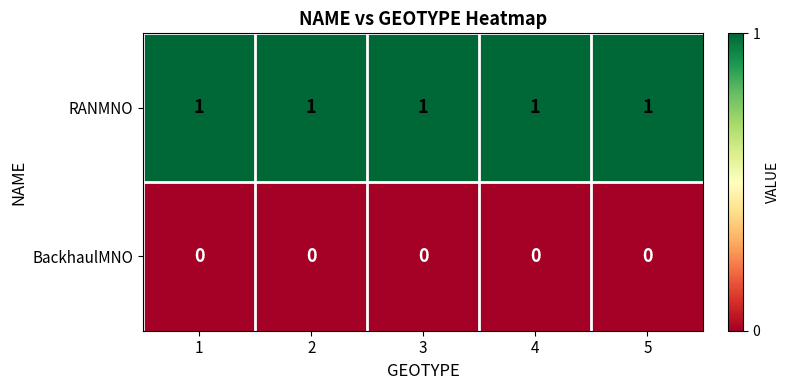

Rank the series at 4 from lowest to highest value.

BackhaulMNO, RANMNO